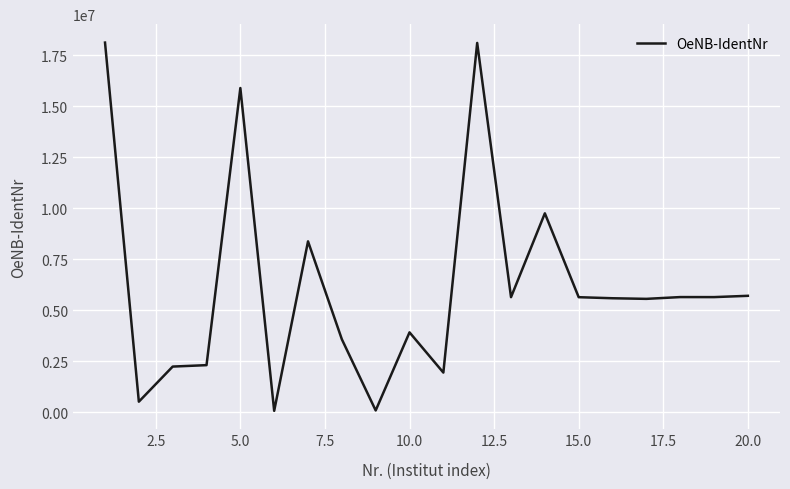

True or false: there are more than 0 points higher than both neighbors.

True